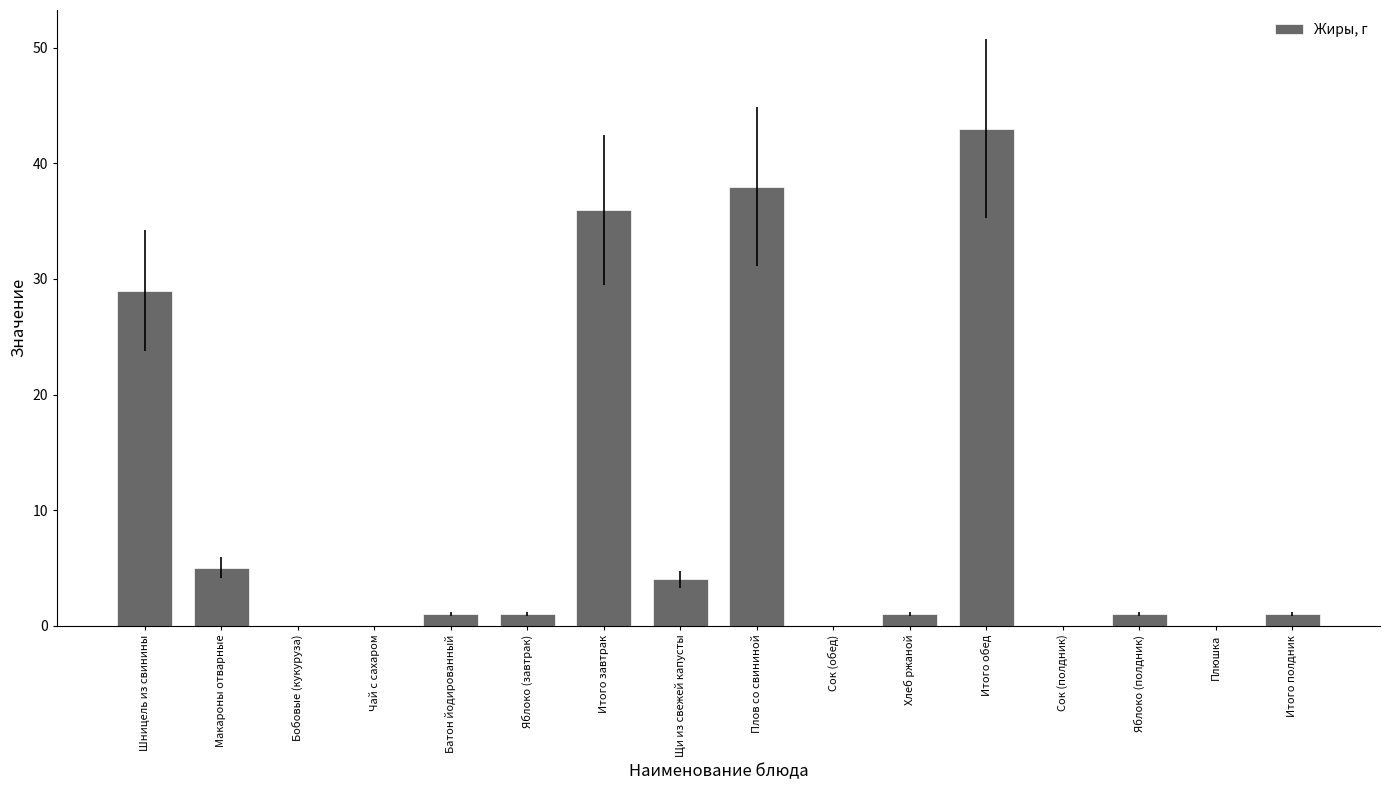

What is the change in value from Макароны отварные to Итого обед?

+38